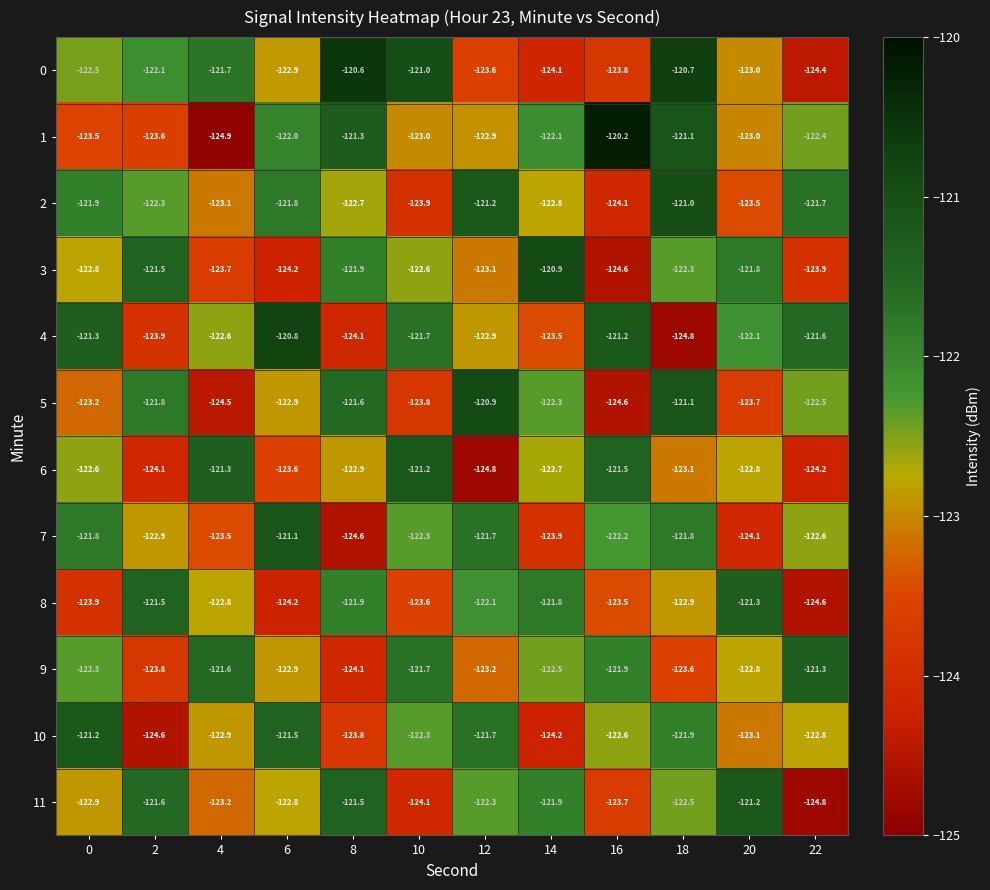

Which category has the lowest value in the 3 series?

16